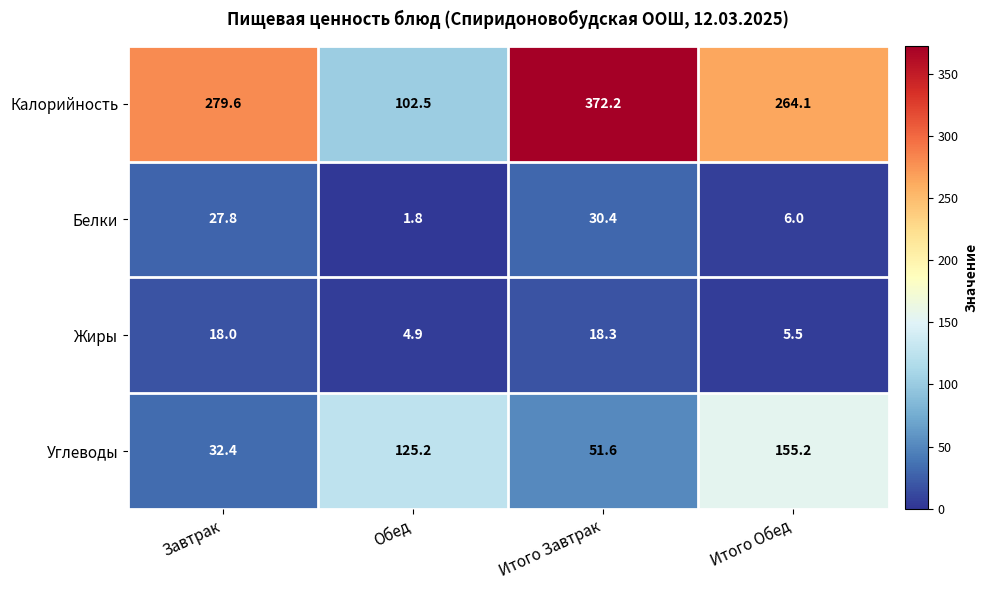

At which category does the chart reach its peak across all series?

Итого Завтрак